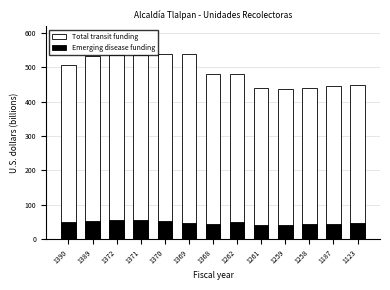

What is the difference between the highest and lowest values at 1370?

487